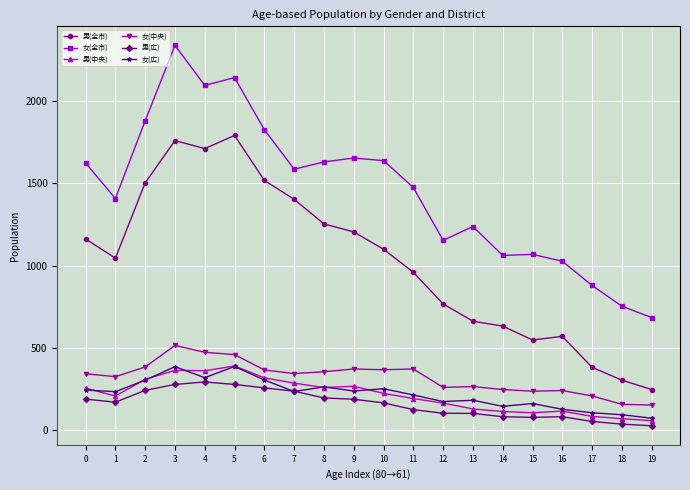

Is this an area chart (filled region under the line)?

No